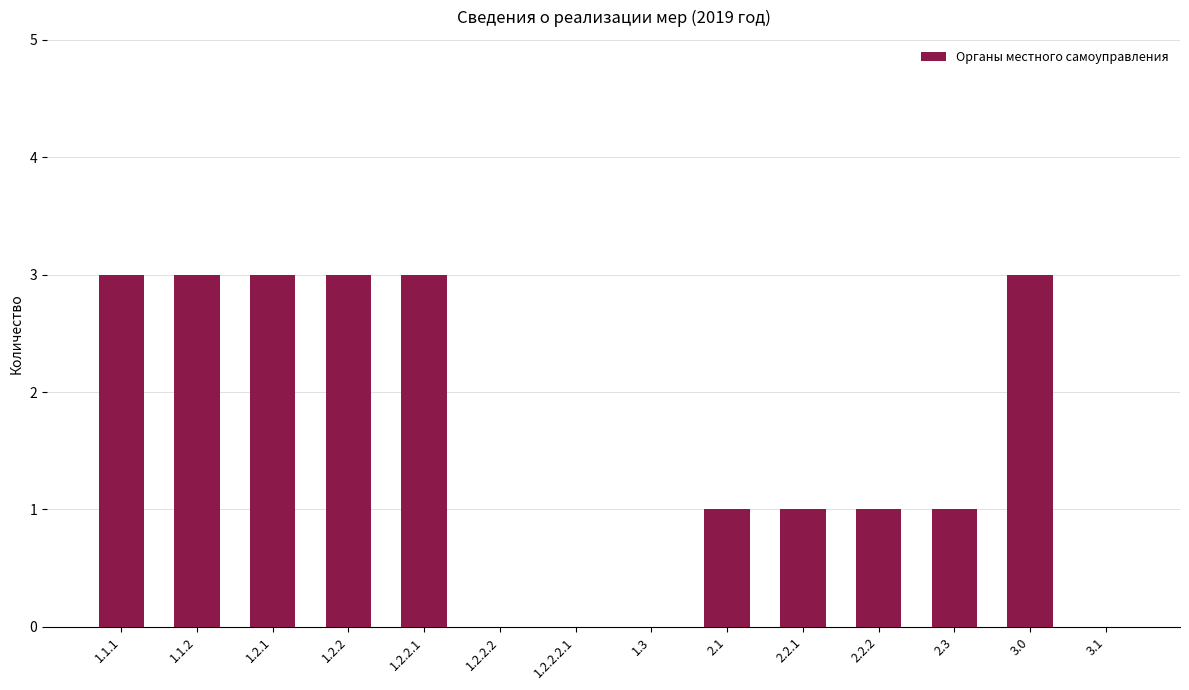

Which has a higher value, 1.2.2.2.1 or 2.1?

2.1